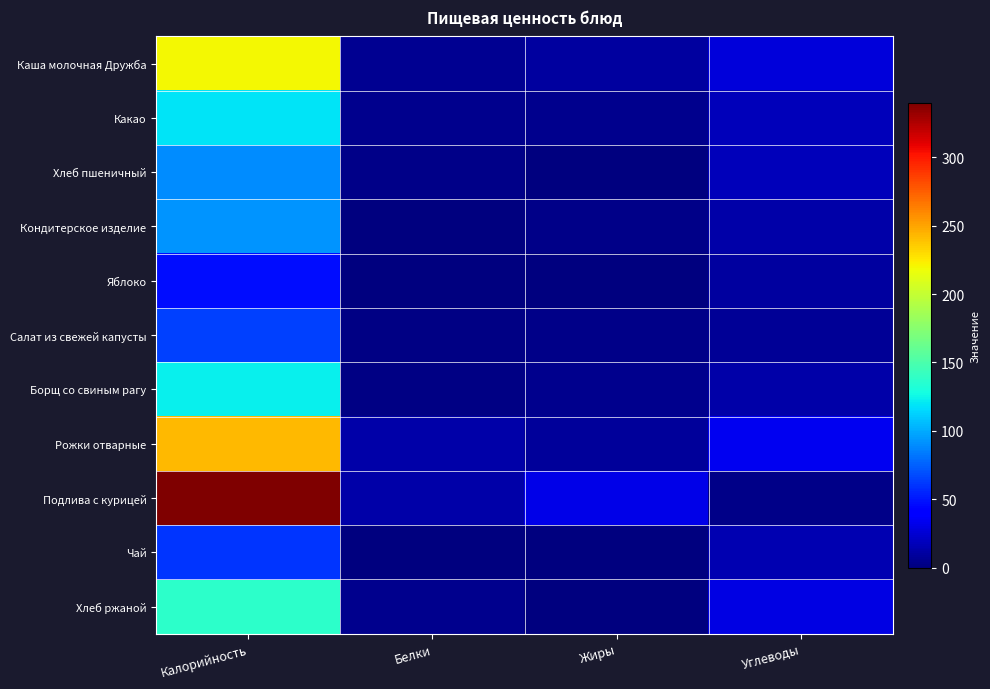

What is the difference between the highest and lowest values at Жиры?

31.0